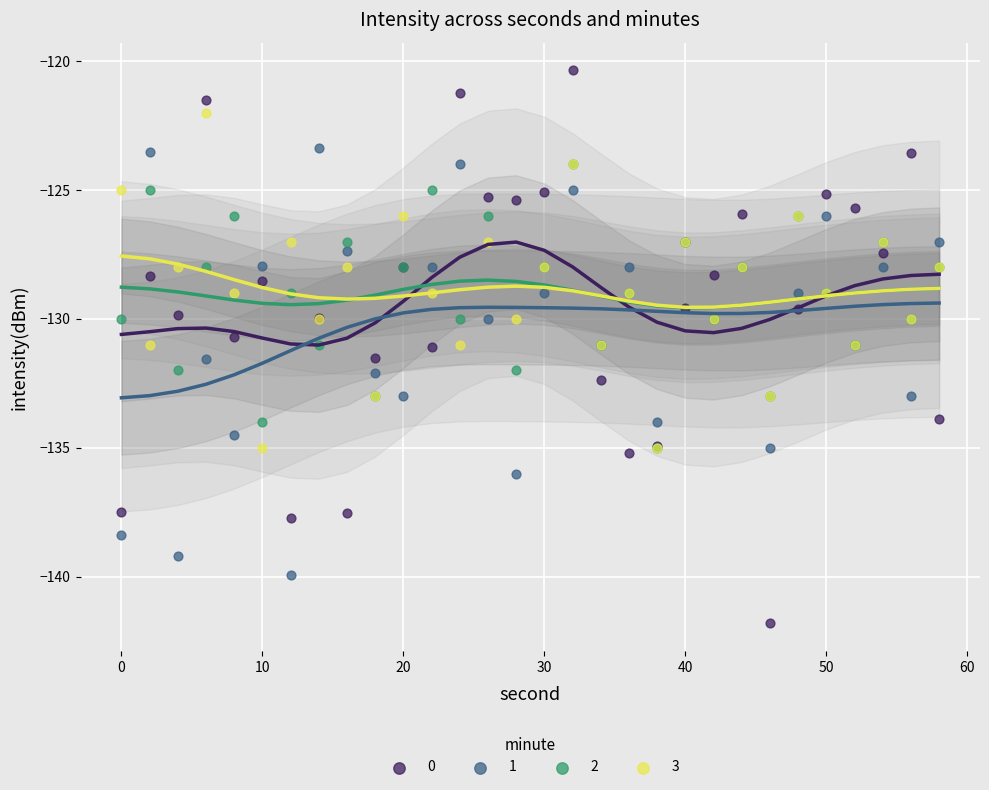

What are all the series names shown in the legend?

0, 1, 2, 3